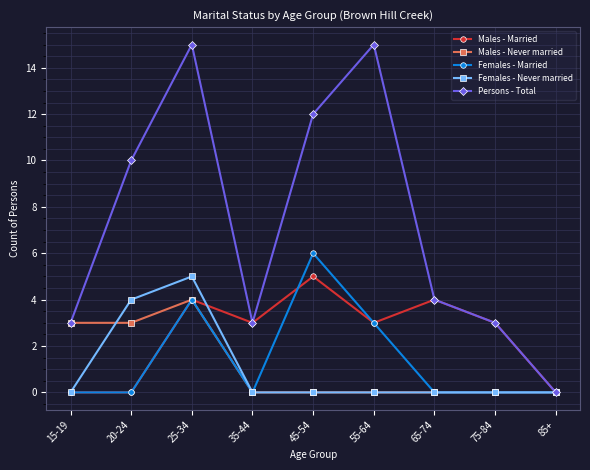

Which series has the largest range (max minus min)?

Persons - Total